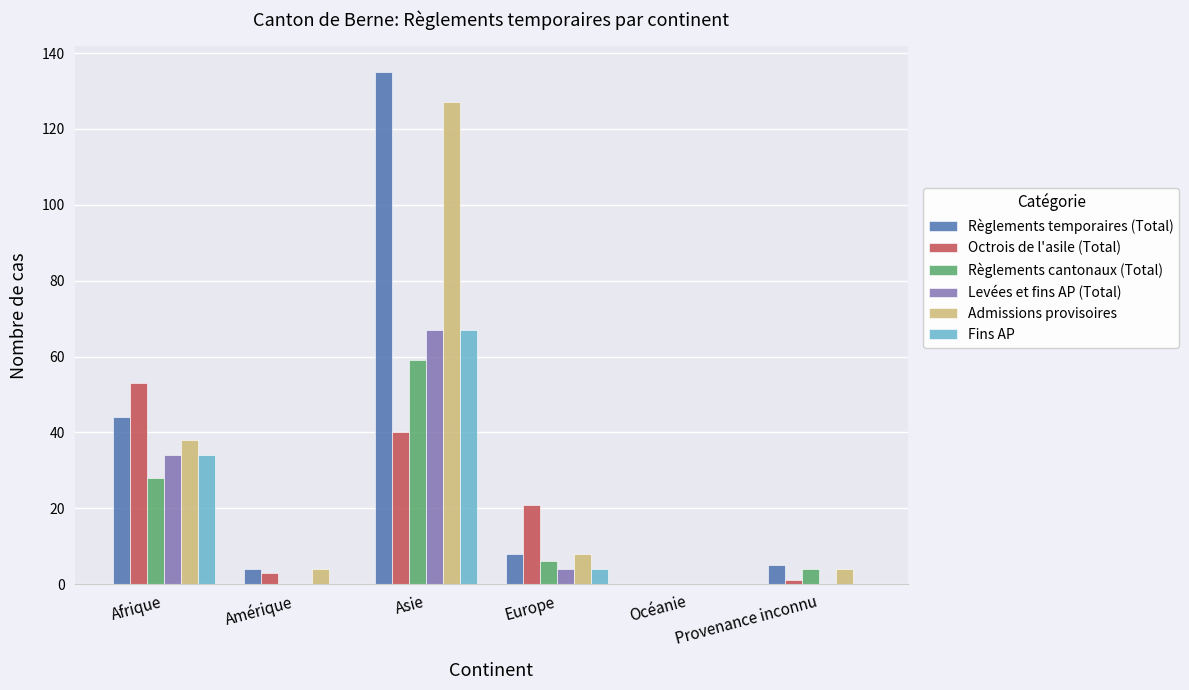

Where does the Levées et fins AP (Total) series first go above 4?

Afrique